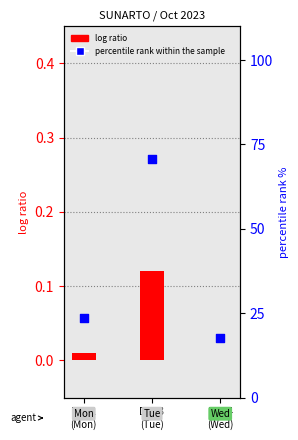

Which series reaches the maximum Y coordinate?

percentile rank within the sample